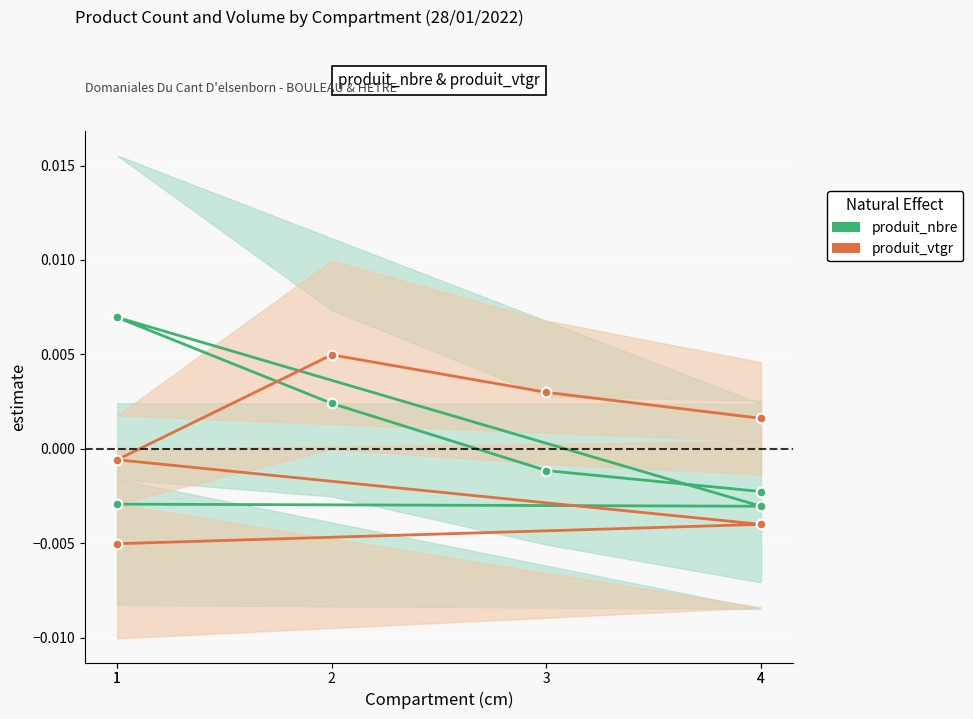

True or false: produit_nbre has more than 0 interior local peaks.

True